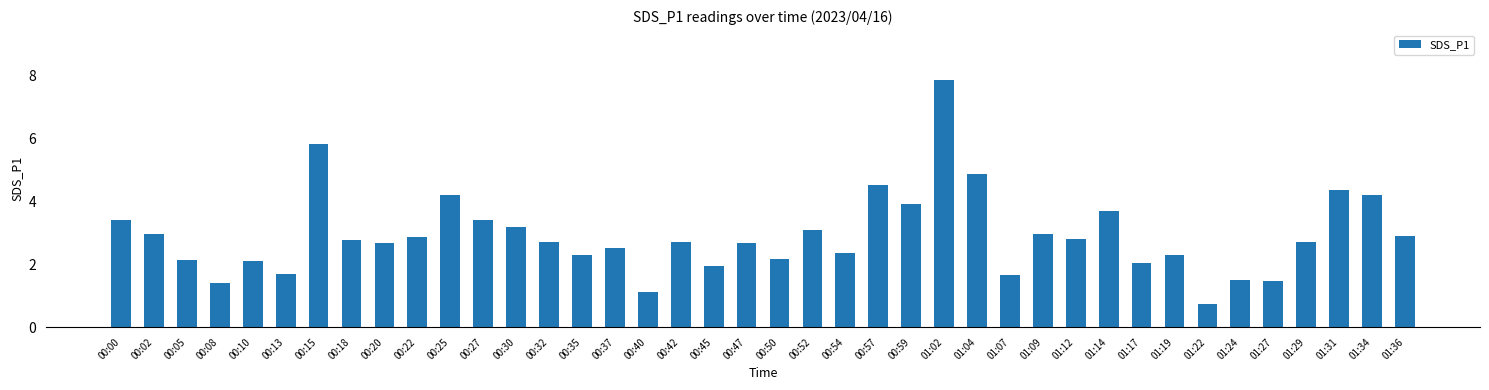

True or false: the data shows 3.4 at 00:50.

False